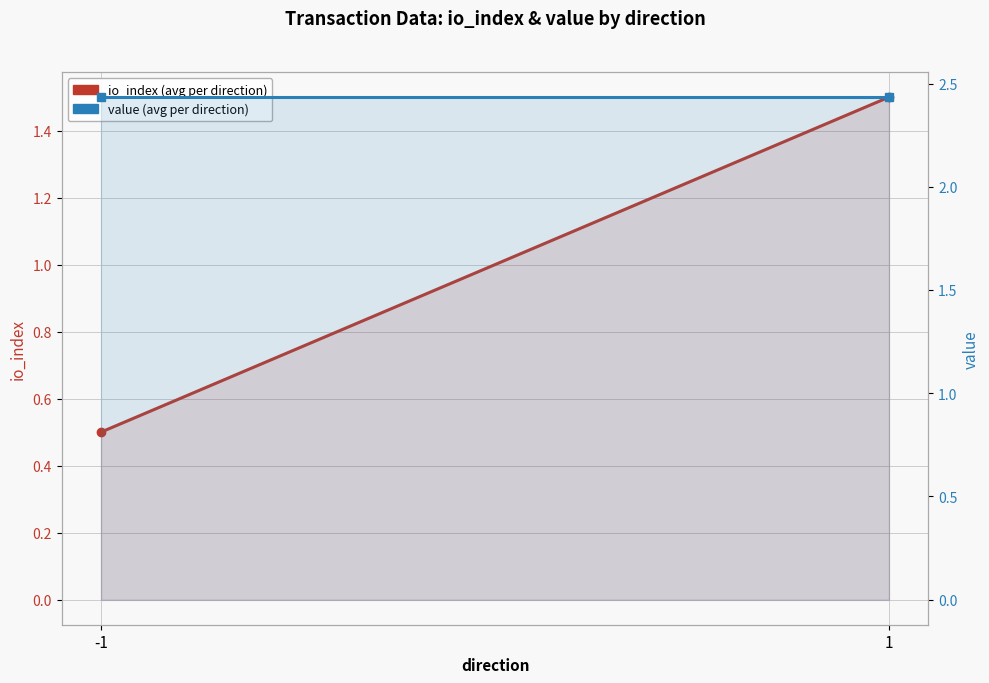

Rank the series at -1 from highest to lowest value.

value, io_index